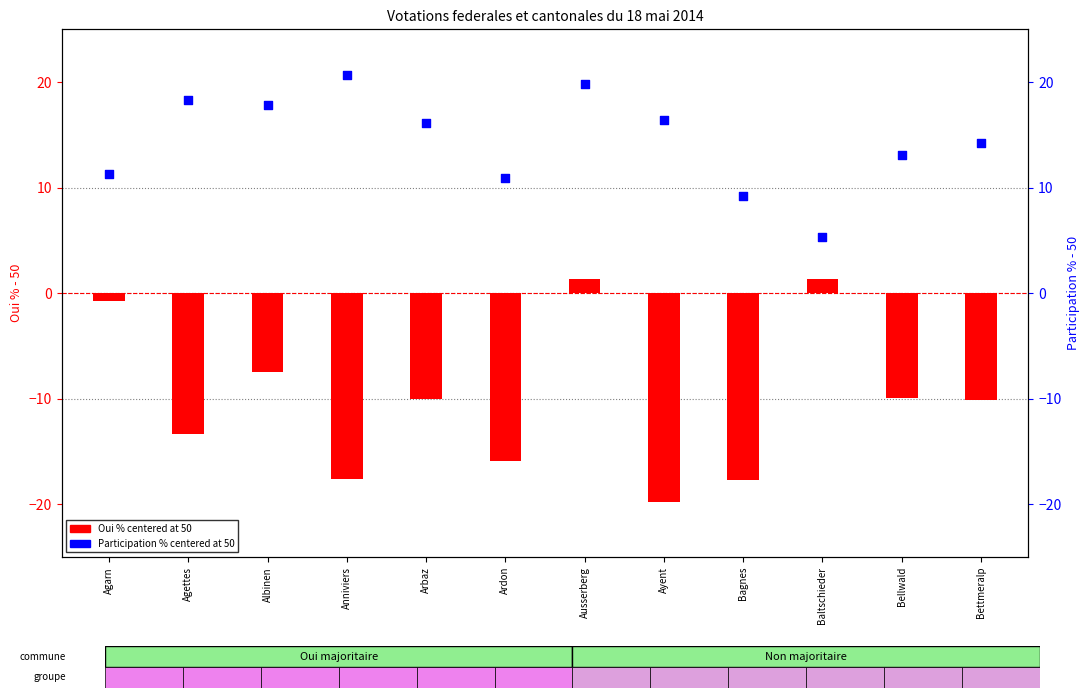

Which series contains the lowest Y value?

Oui % (centered at 50)